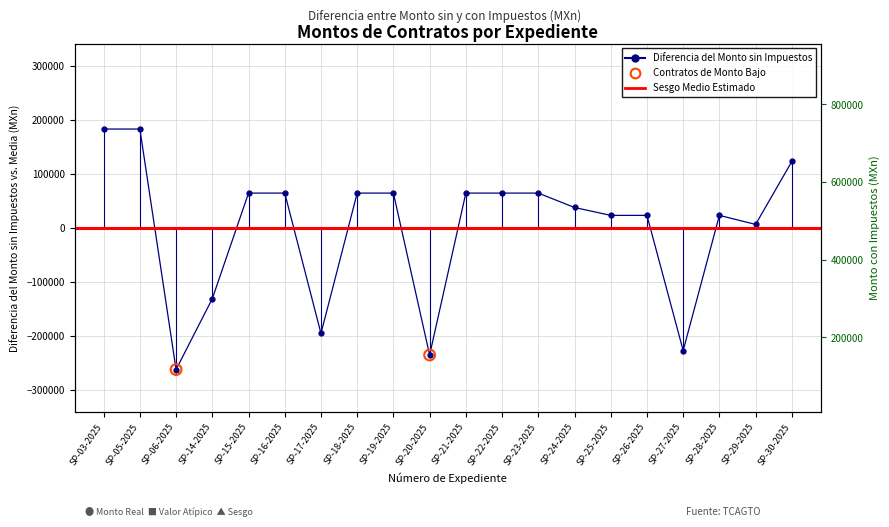

At how many categories does at least one series exceed 277824?

15